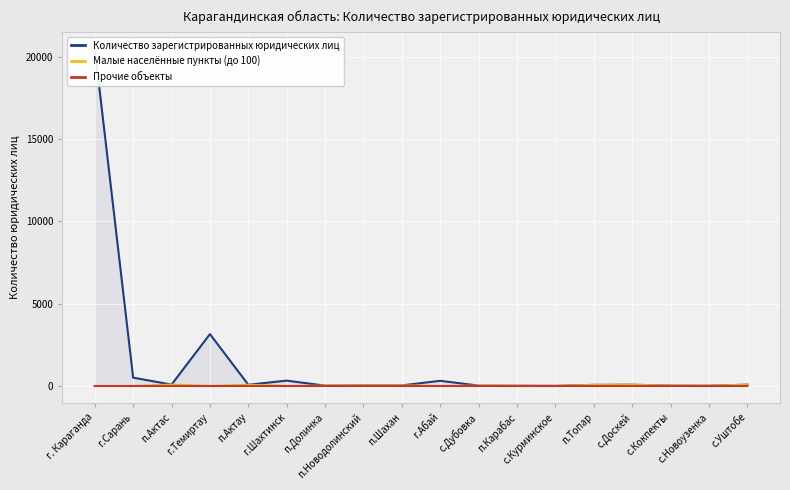

What is the label of the 5th point from the left?

п.Актау